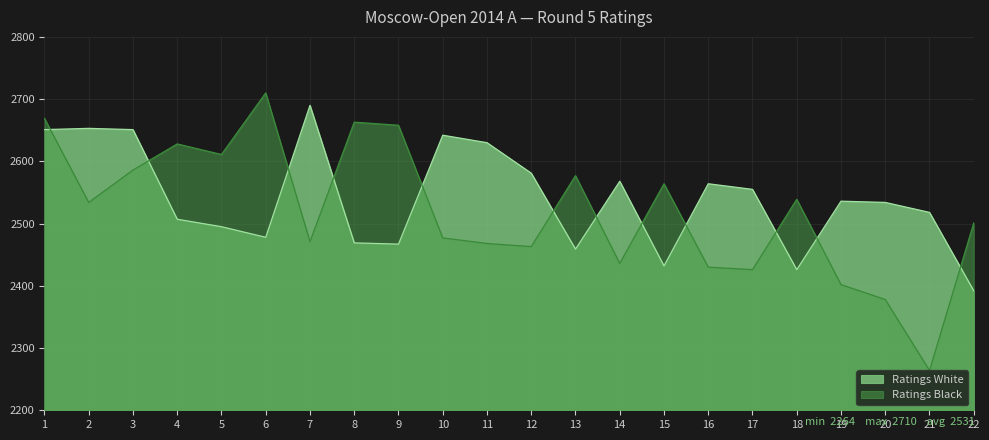

What is the difference between the maximum and minimum values in the Ratings White series?

298